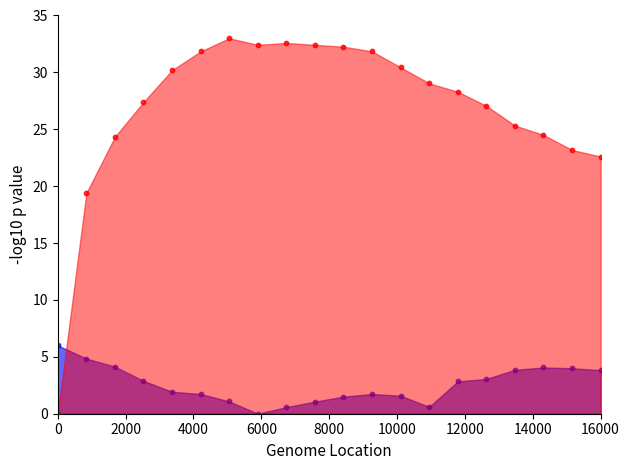

Across all series, what Y value is closest to 16?

19.4